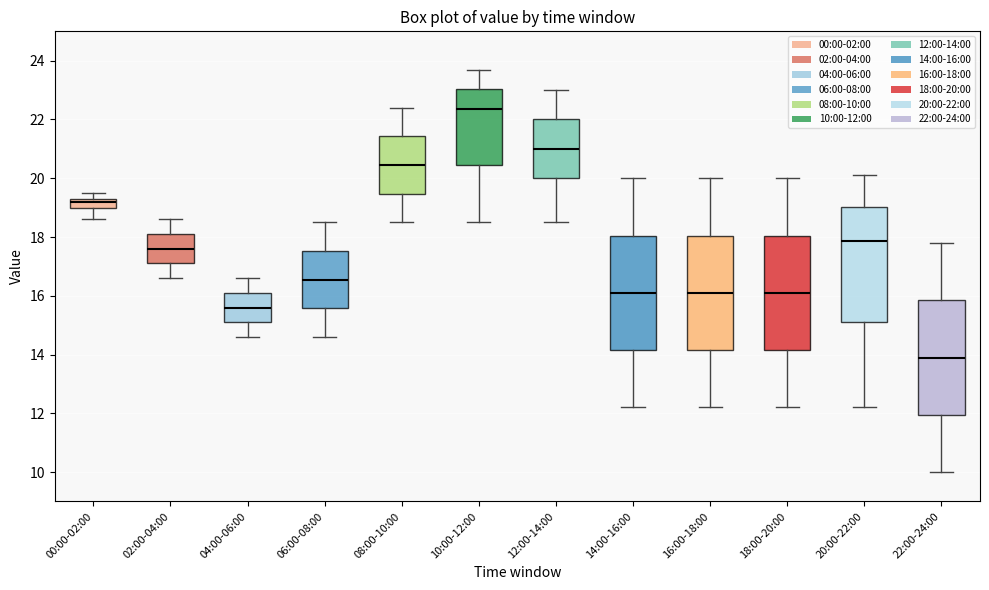

Where is the upper edge of the box for 04:00-06:00 on the y-axis? The values are not printed on the chart, so give them approximately, as read against the axis.

16.2